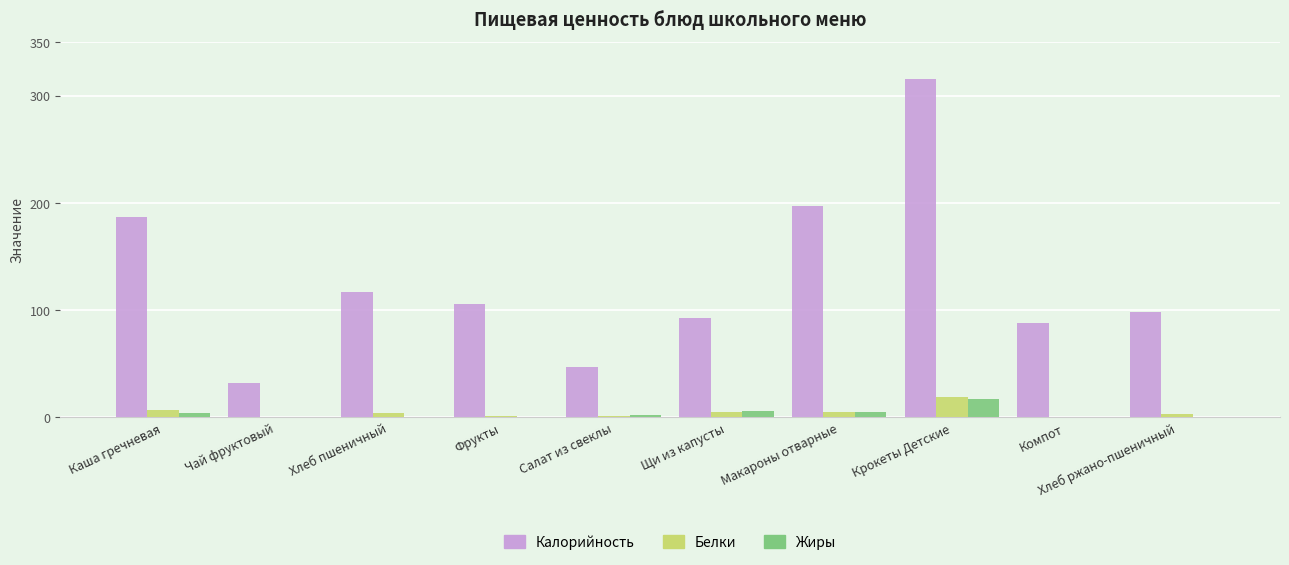

The value of Калорийность at Макароны отварные is 196.8. True or false?

True